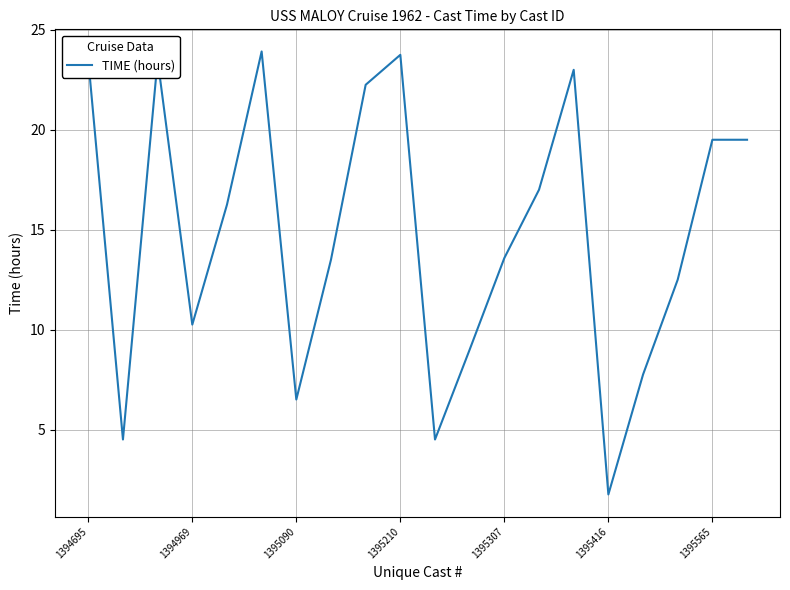

What is the greatest value displayed?

23.9